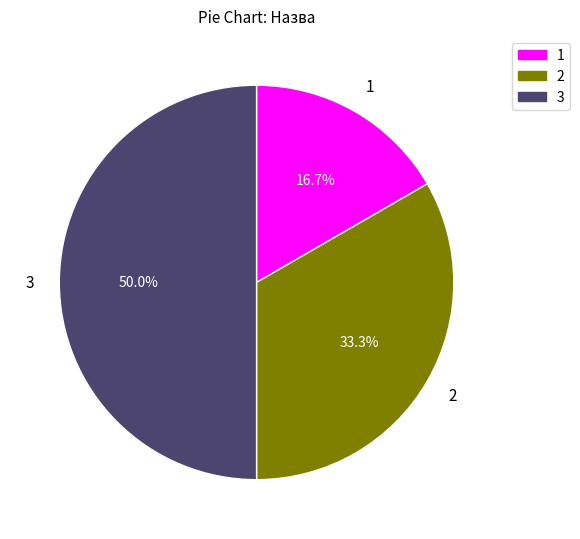

Count the number of slices in the pie.

3